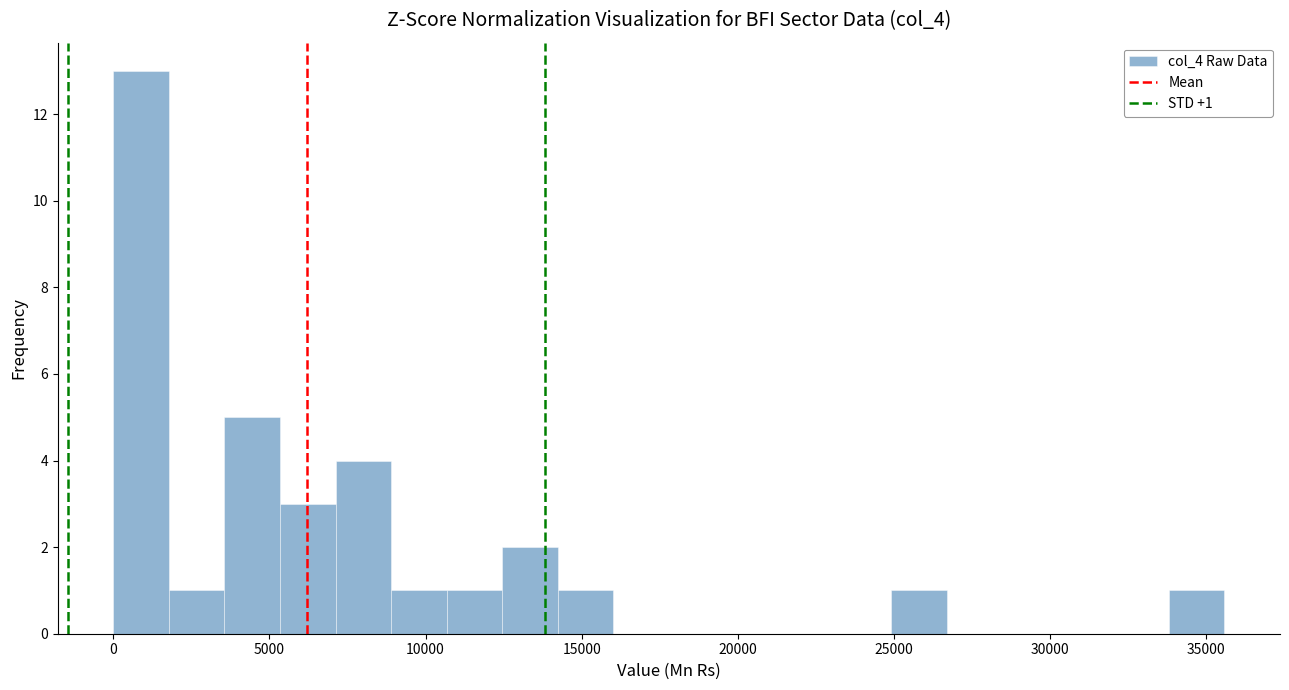

Read against the x-axis, roughly where is the centre of the tallest bar?

1000